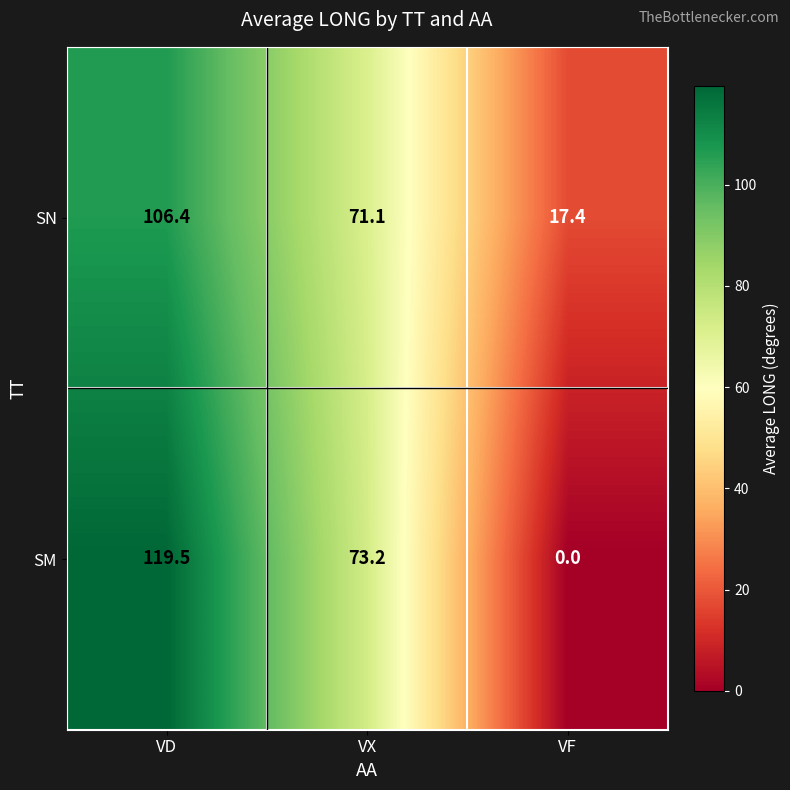

At which category is the sum across all series the highest?

VD